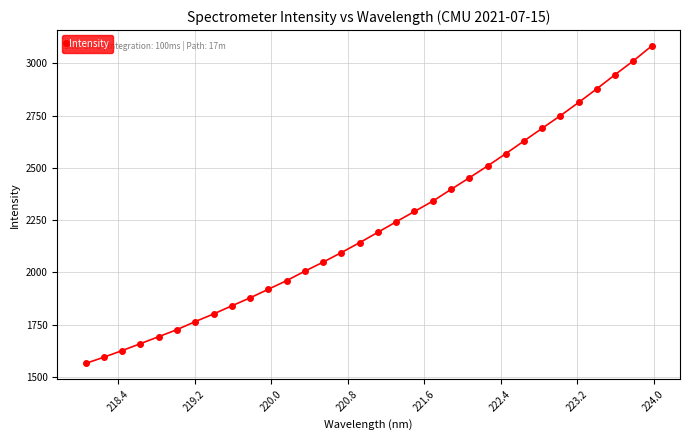

What is the value of the 5th point from the left?

1692.2